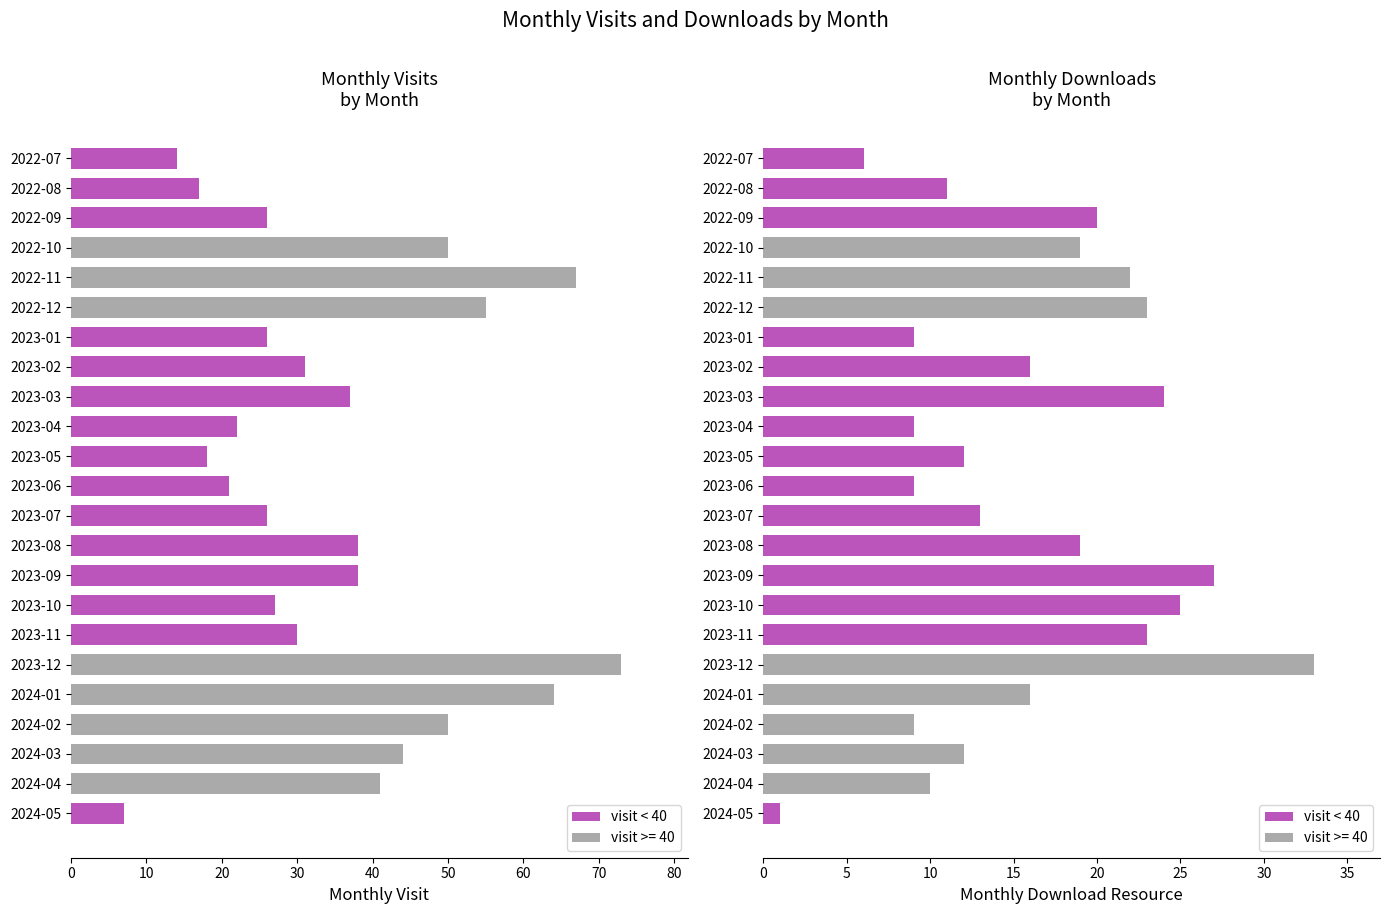

How many groups of bars are there?

23